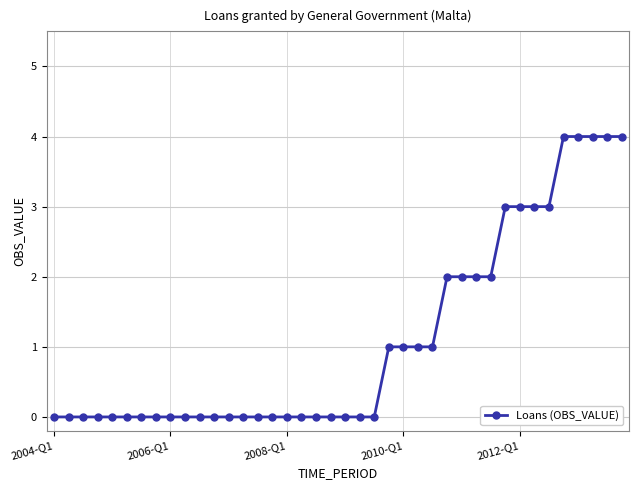

What is the sum of all values?

44